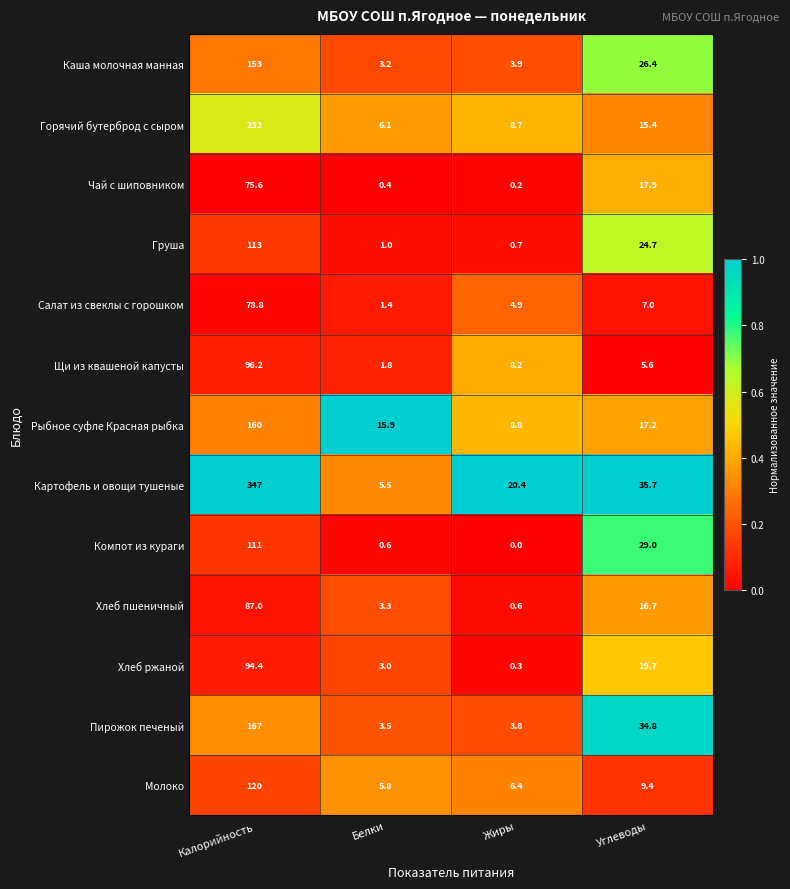

At which label does Горячий бутерброд с сыром first exceed 15?

Калорийность